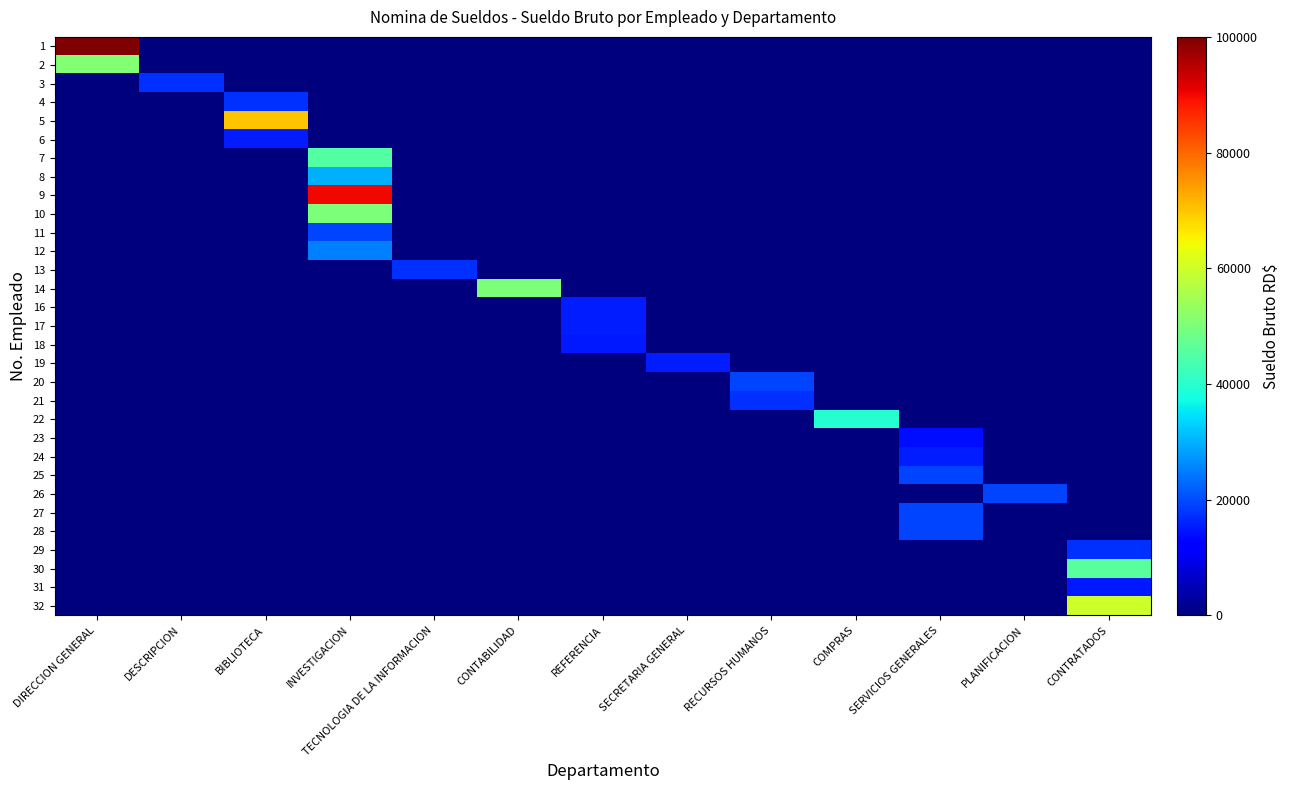

What is the total value across all series at CONTABILIDAD?

50000